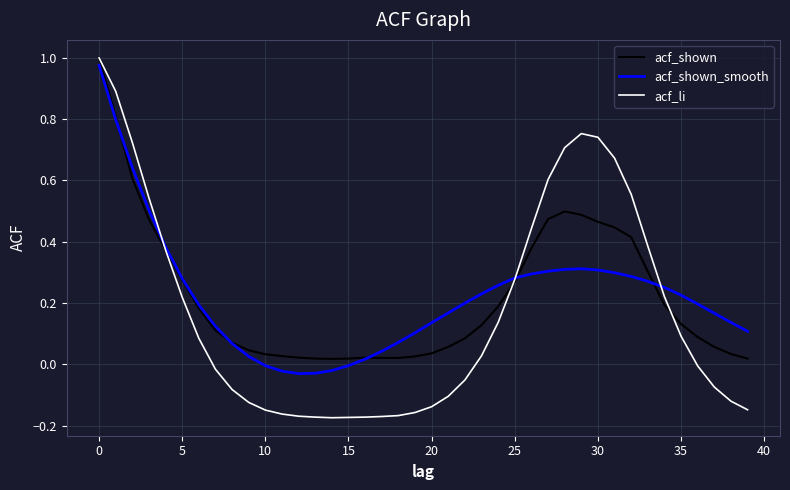

Which series has the widest spread of values?

acf_li